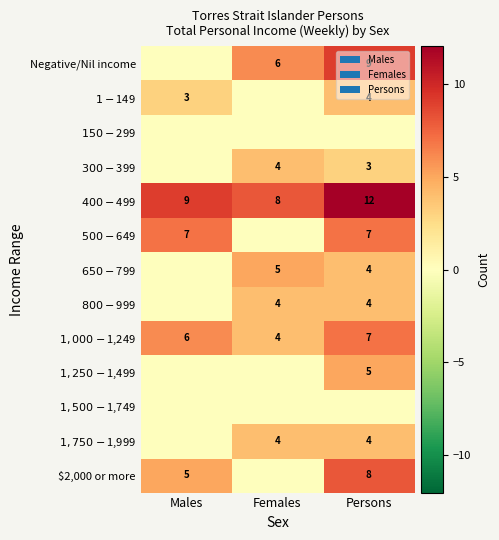

True or false: $650-$799 has a value of 4 at Persons.

True